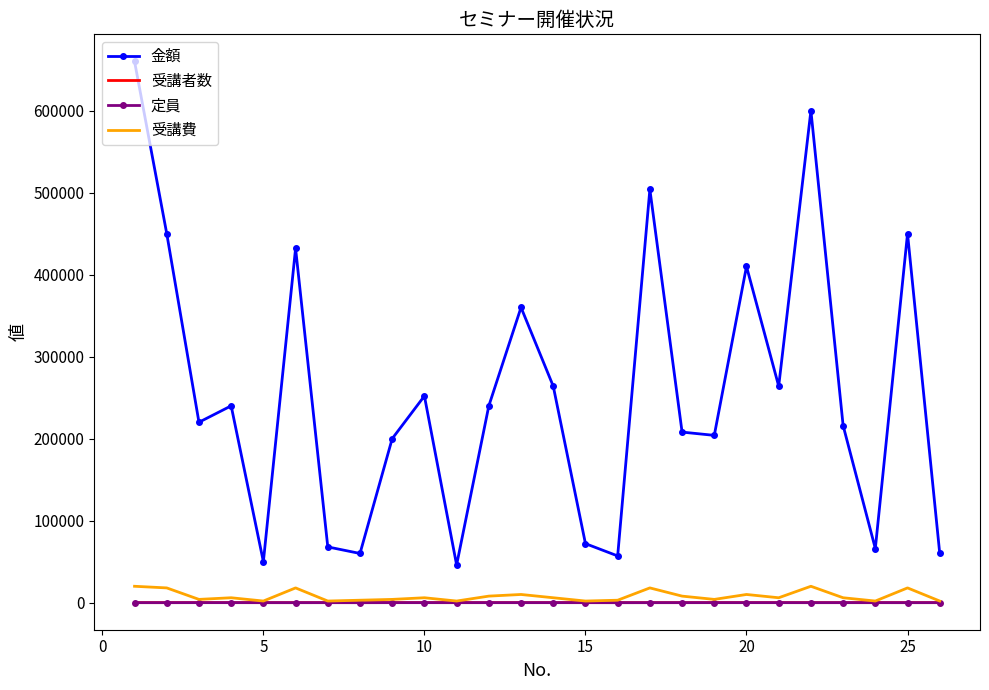

Which series has the largest range (max minus min)?

金額